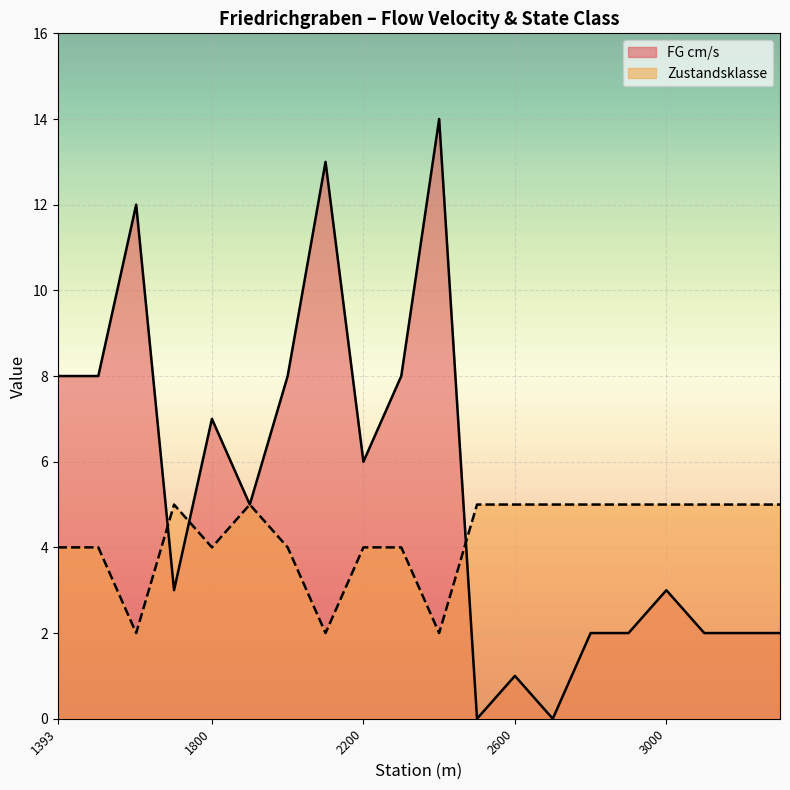

Where is FG cm/s nearest to the value 7?

1800